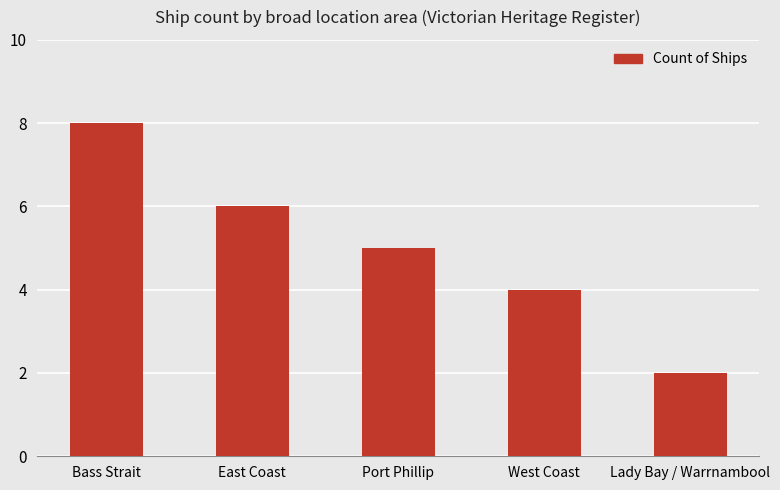

What is the label of the 4th bar from the left?

West Coast